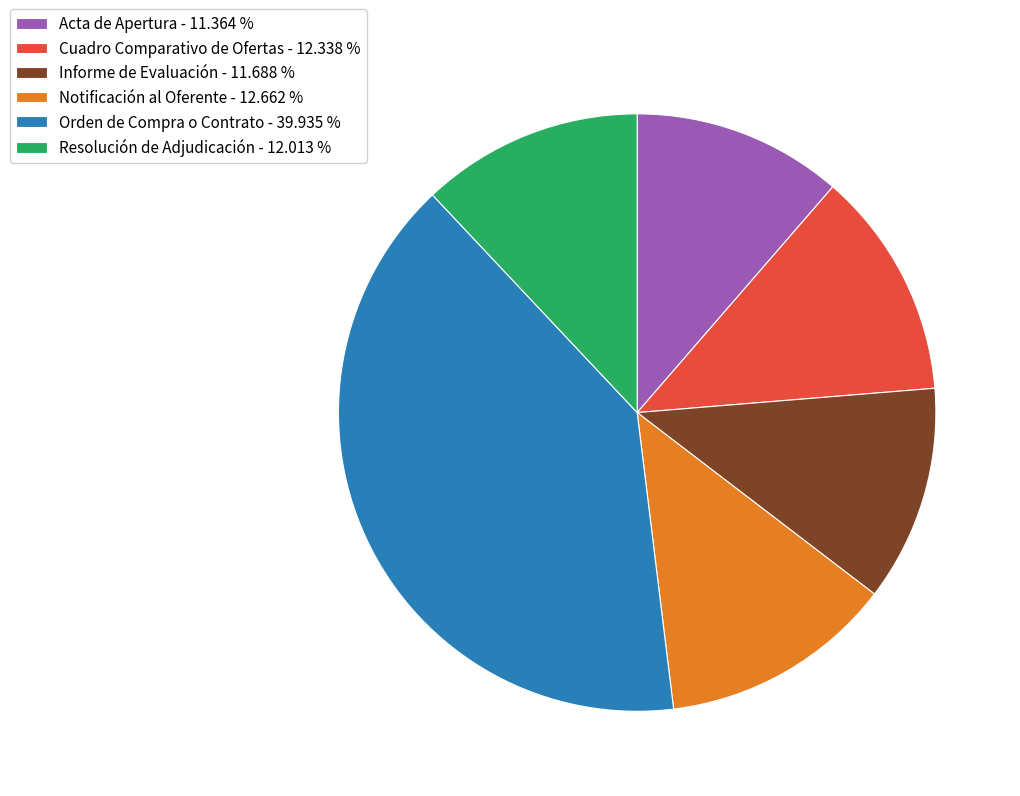

Approximately how many times larger is the value at Cuadro Comparativo de Ofertas - 12.338 % compared to Acta de Apertura - 11.364 %?

1.1